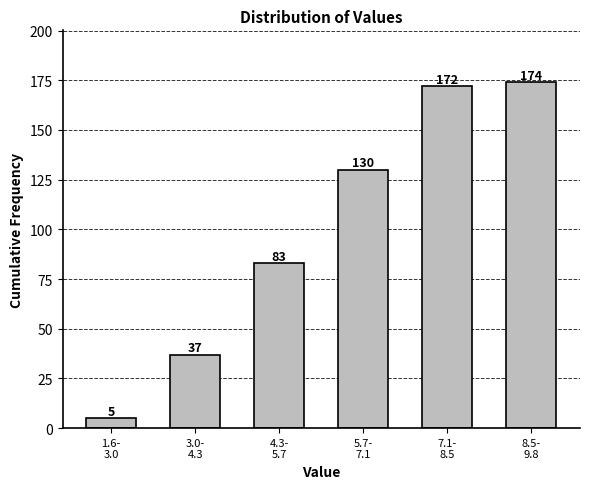

Reading left to right, list all the values displayed in this chart.

5	37	83	130	172	174